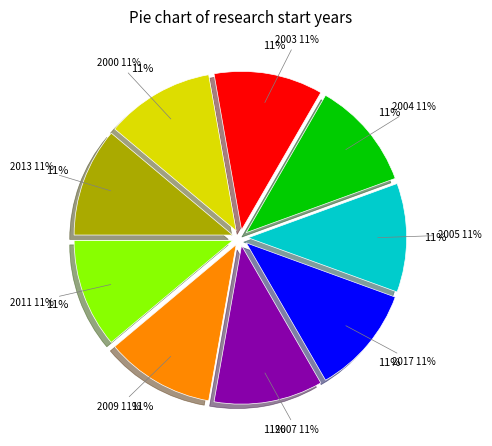

Between 2007 and 2017, which is larger?

2017